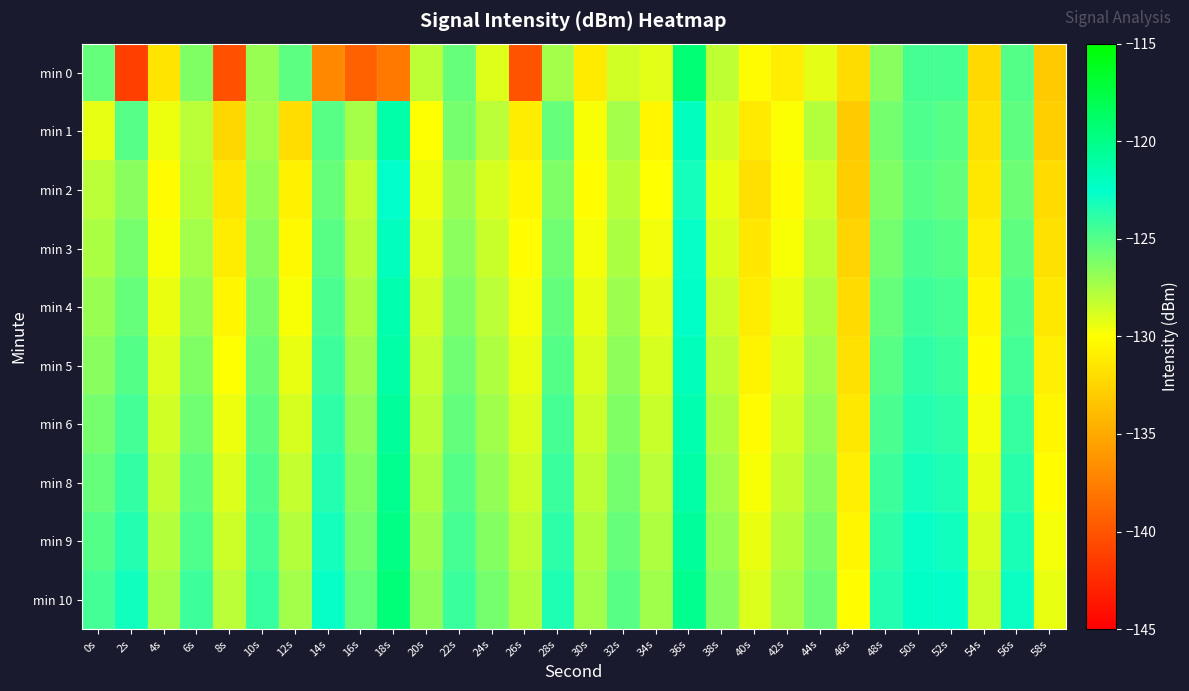

Rank the series by their maximum value, from highest to lowest.

min 0, min 10, min 9, min 8, min 6, min 5, min 1, min 4, min 3, min 2